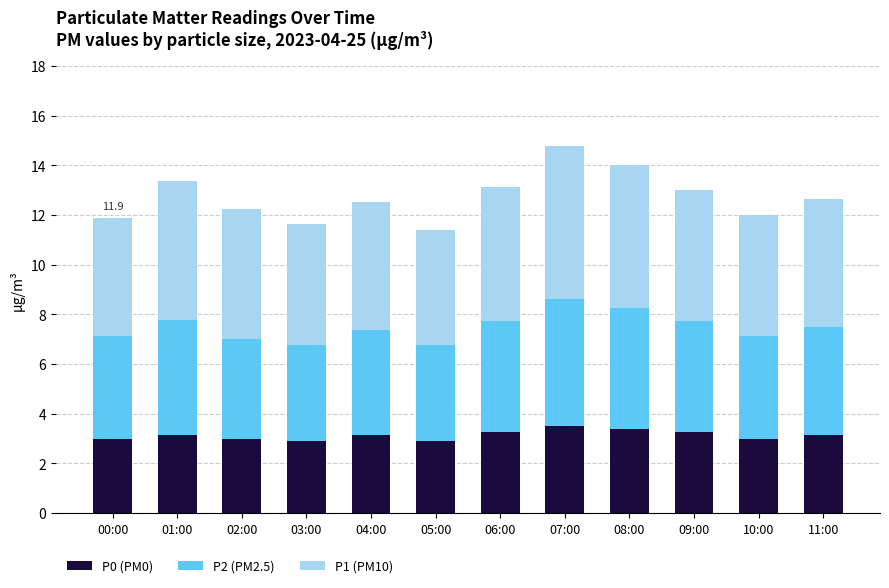

What is the approximate value of P0 (PM0) at 07:00?

3.5